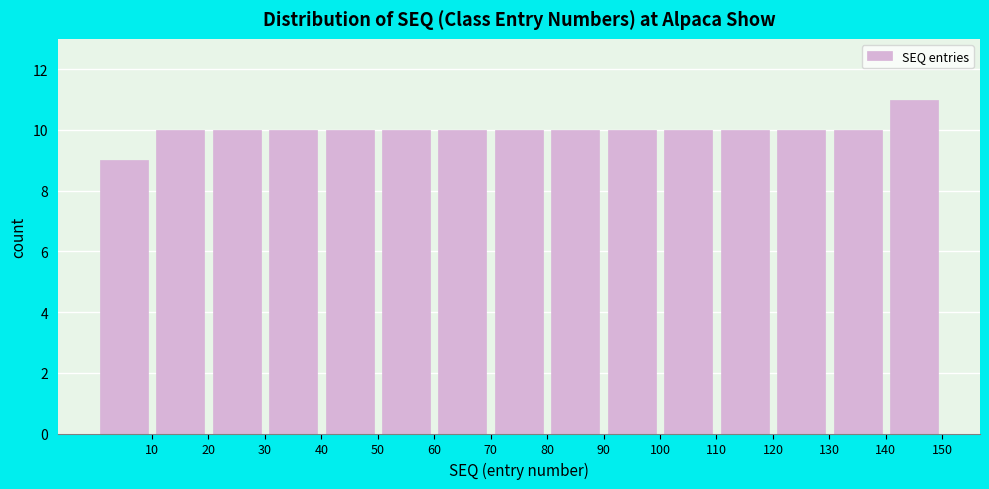

What is the height of the bar covering 110 to 120 on the x-axis? The values are not printed on the chart, so give them approximately, as read against the axis.

10